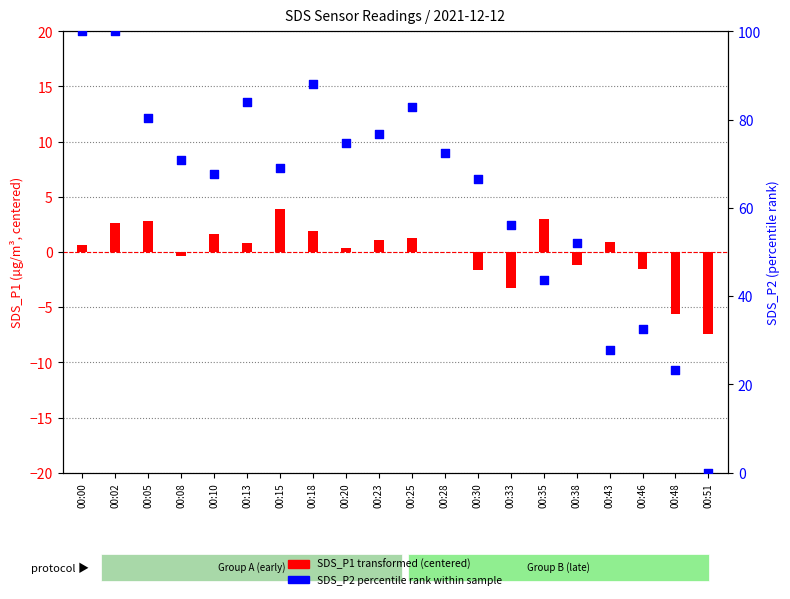

Which series reaches the minimum Y coordinate?

SDS_P1 transformed